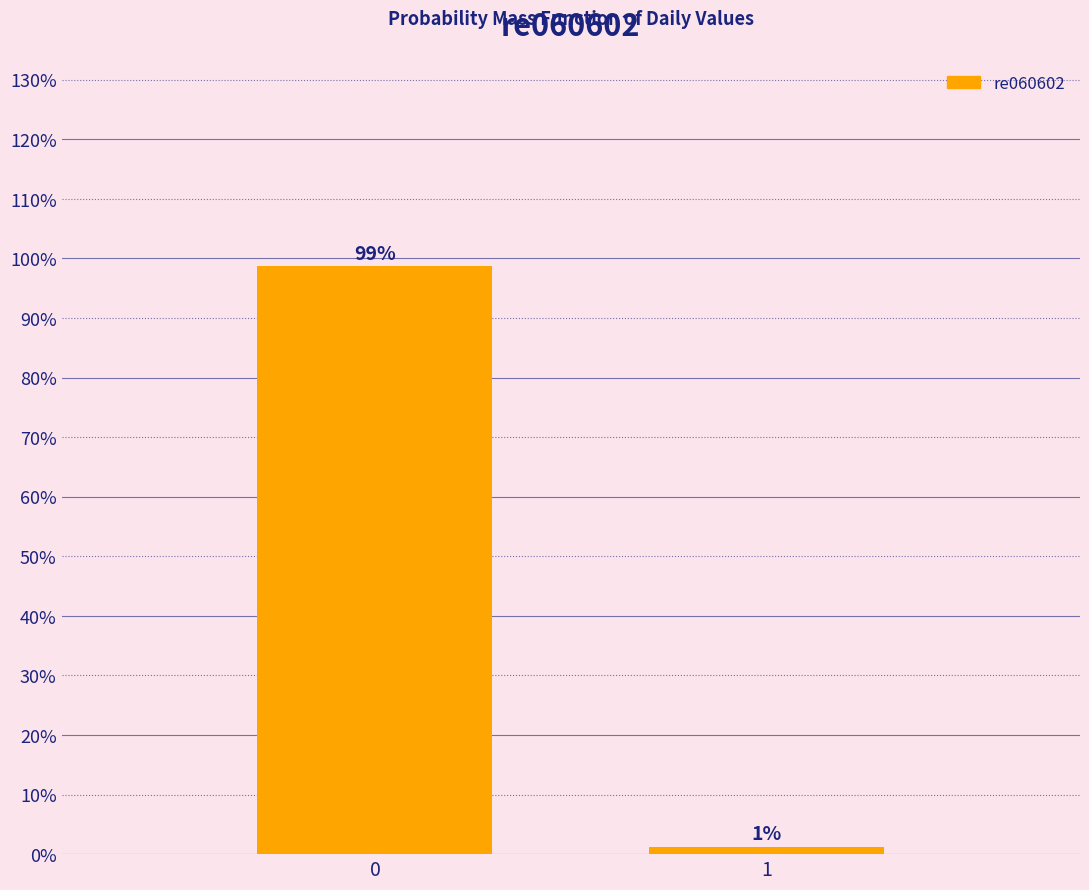

What is the value of the 1st bar from the left?

98.8